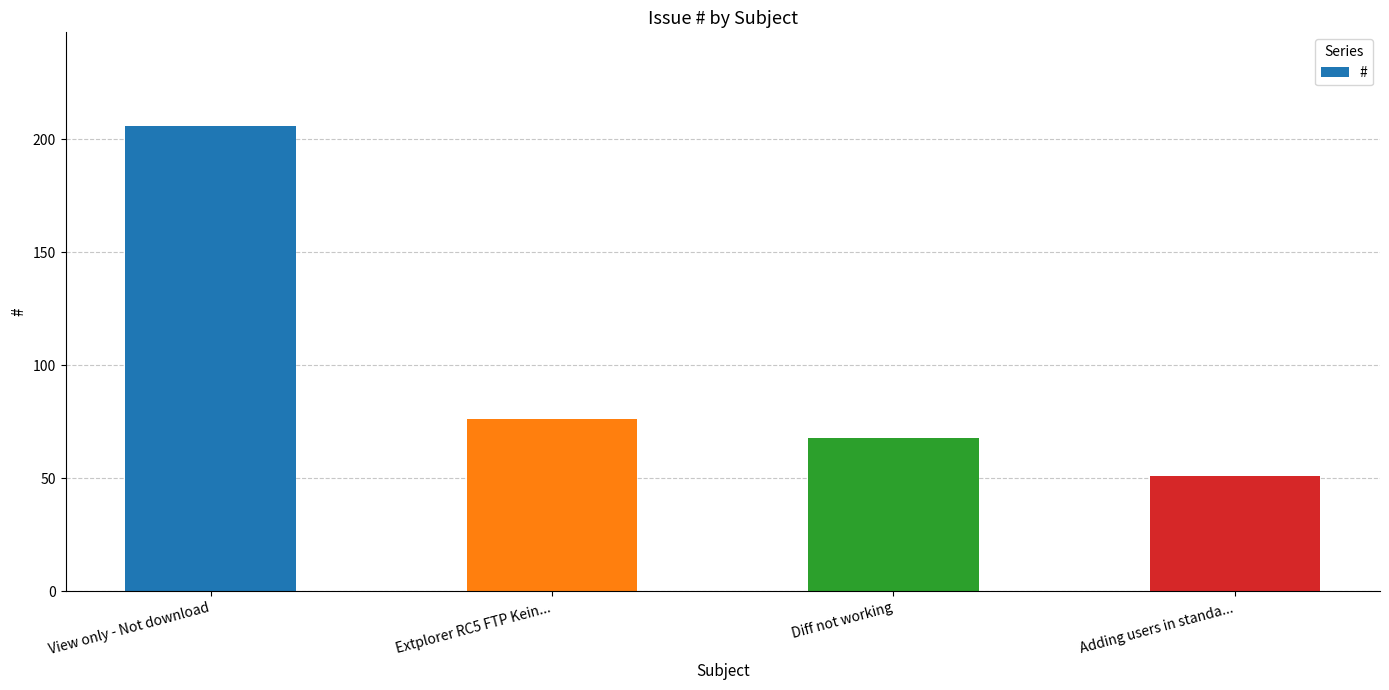

Between Adding users in standa... and Extplorer RC5 FTP Kein..., which is larger?

Extplorer RC5 FTP Kein...